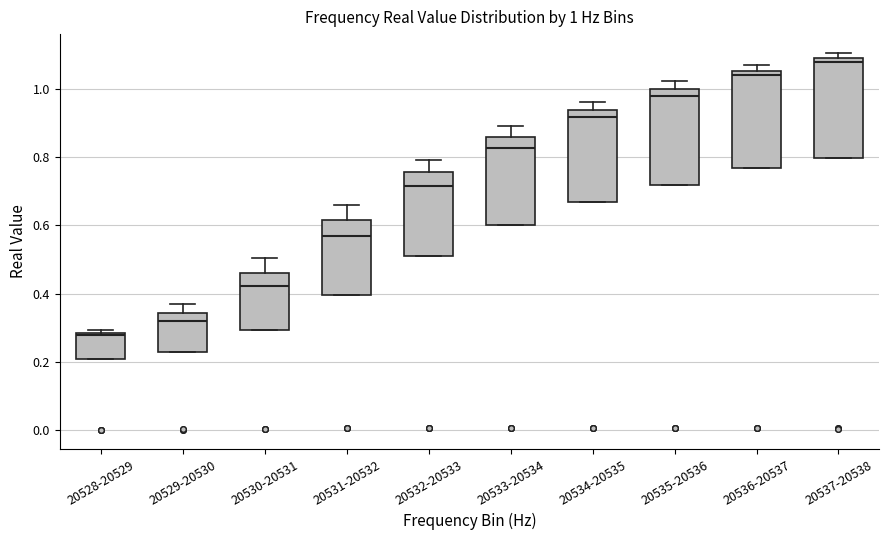

Which box's median line is the lowest?

20528-20529